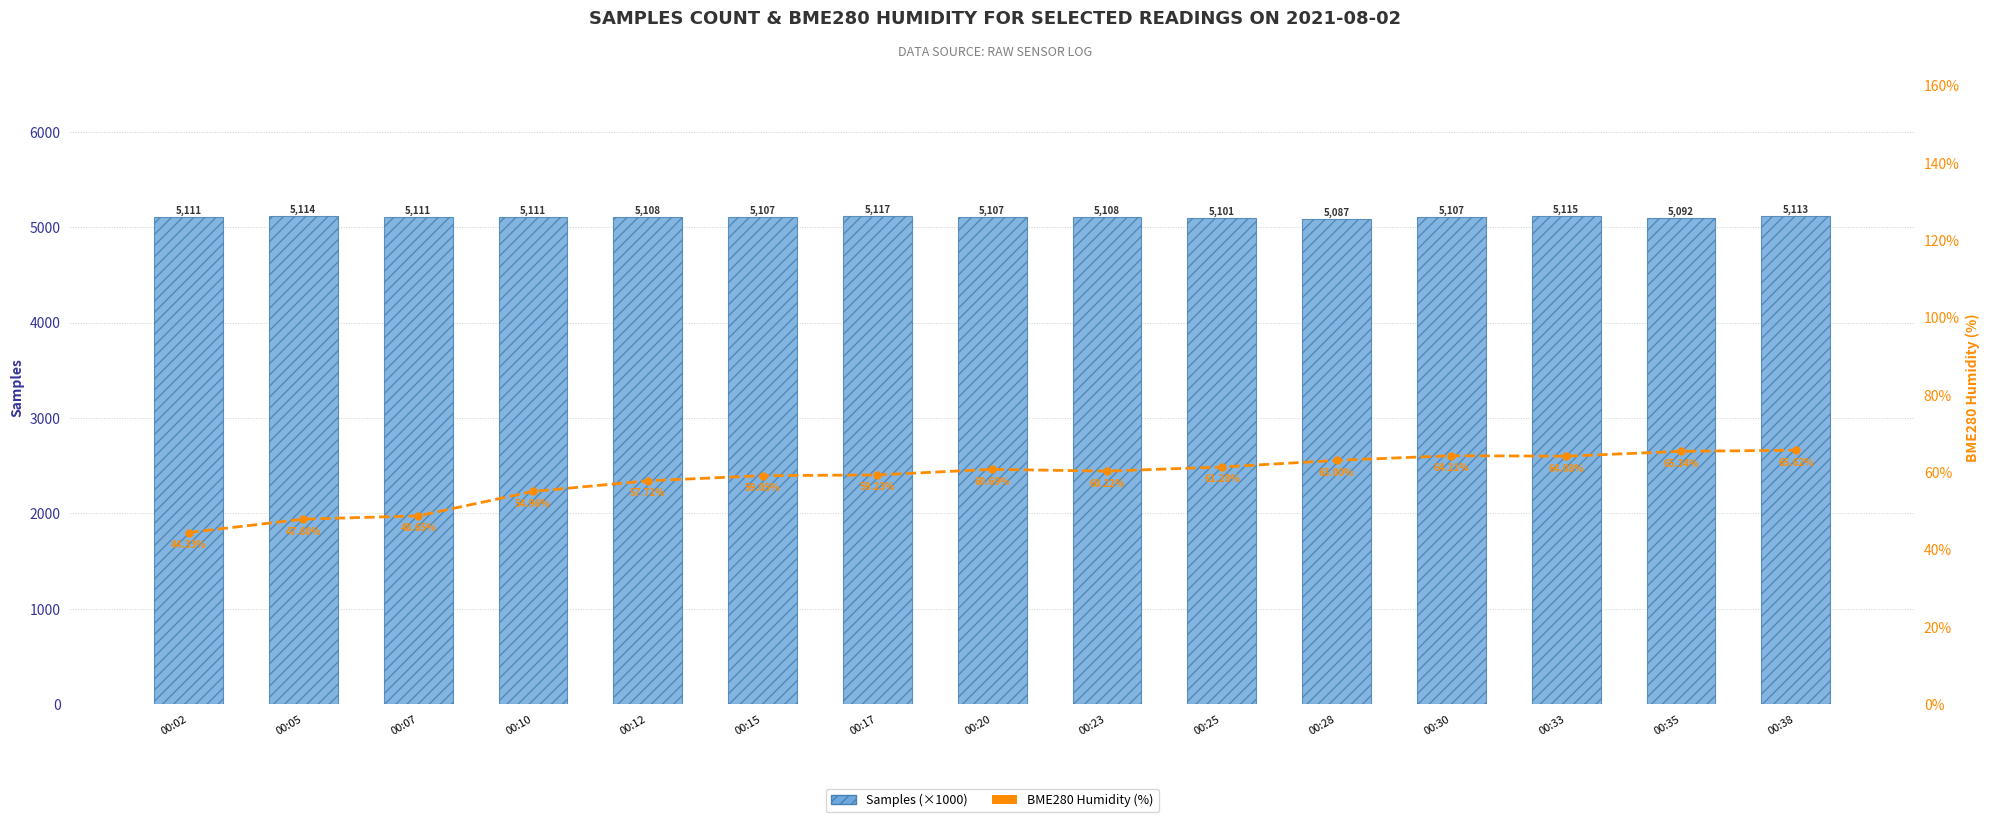

Which label corresponds to the largest value in the chart?

00:17